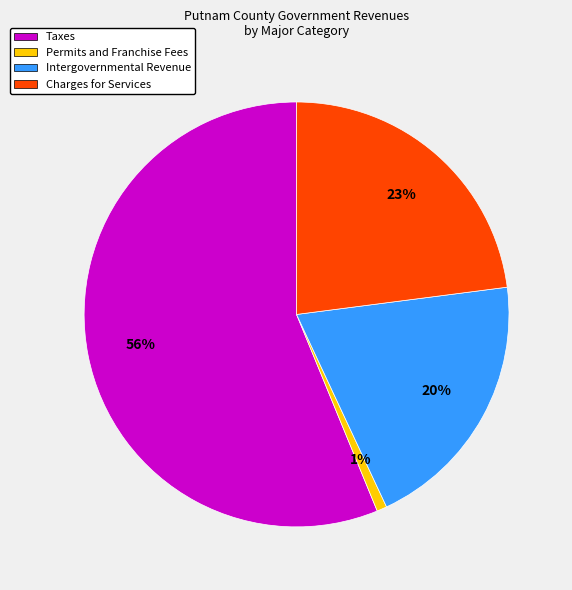

Approximately how many times larger is the value at Taxes compared to Intergovernmental Revenue?

2.8